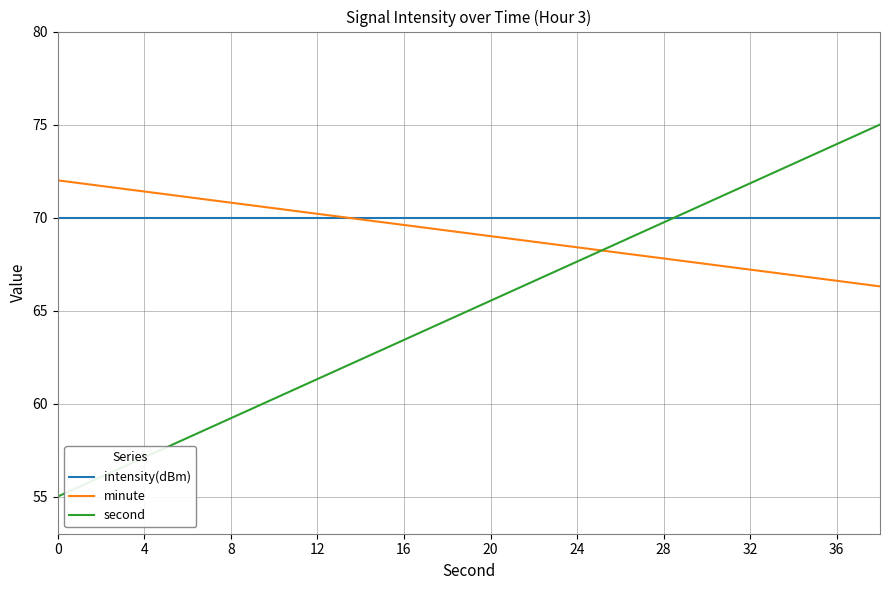

What is the difference between the second highest and second lowest values in the minute series?

5.1